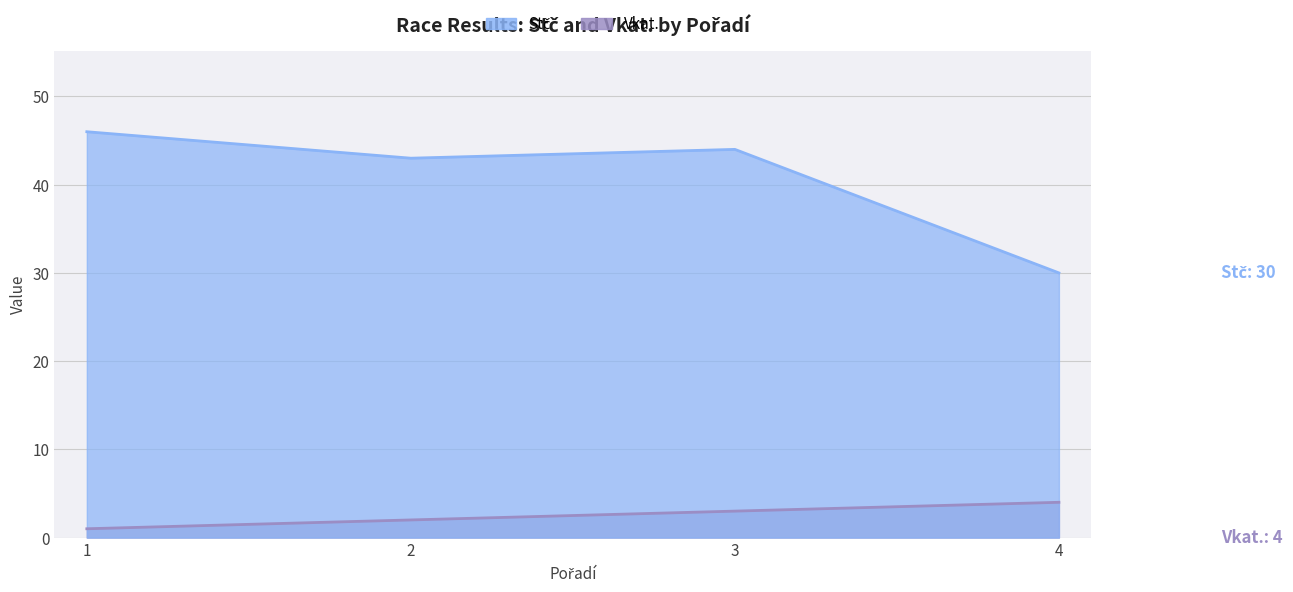

What is the sum of the Stč values at 1 and 3?

90